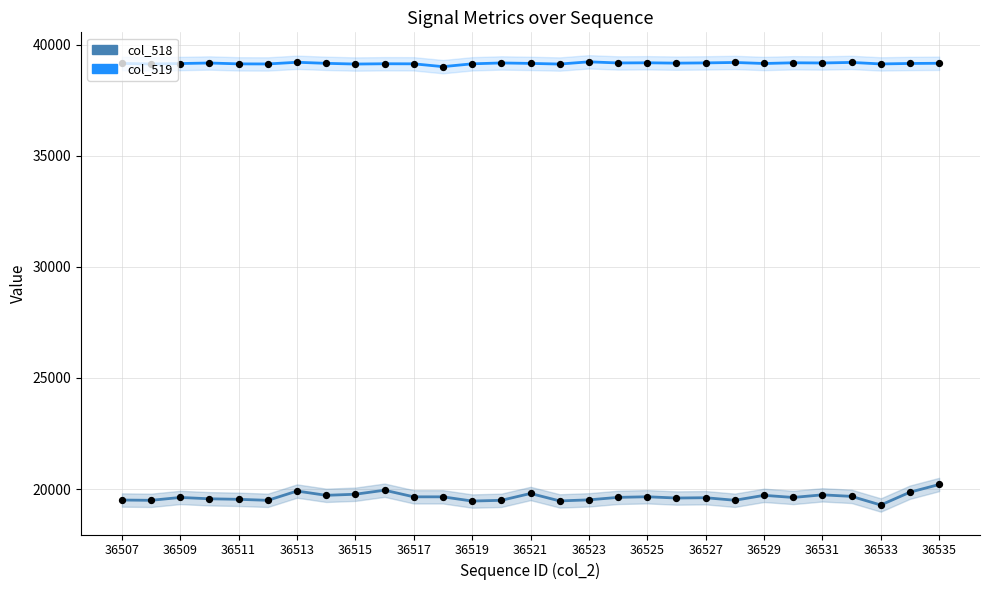

Which series reaches the maximum Y coordinate?

col_519